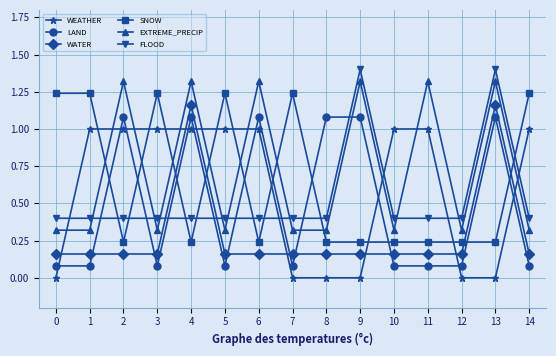

What is the difference between the maximum and minimum values in the LAND series?

1.0